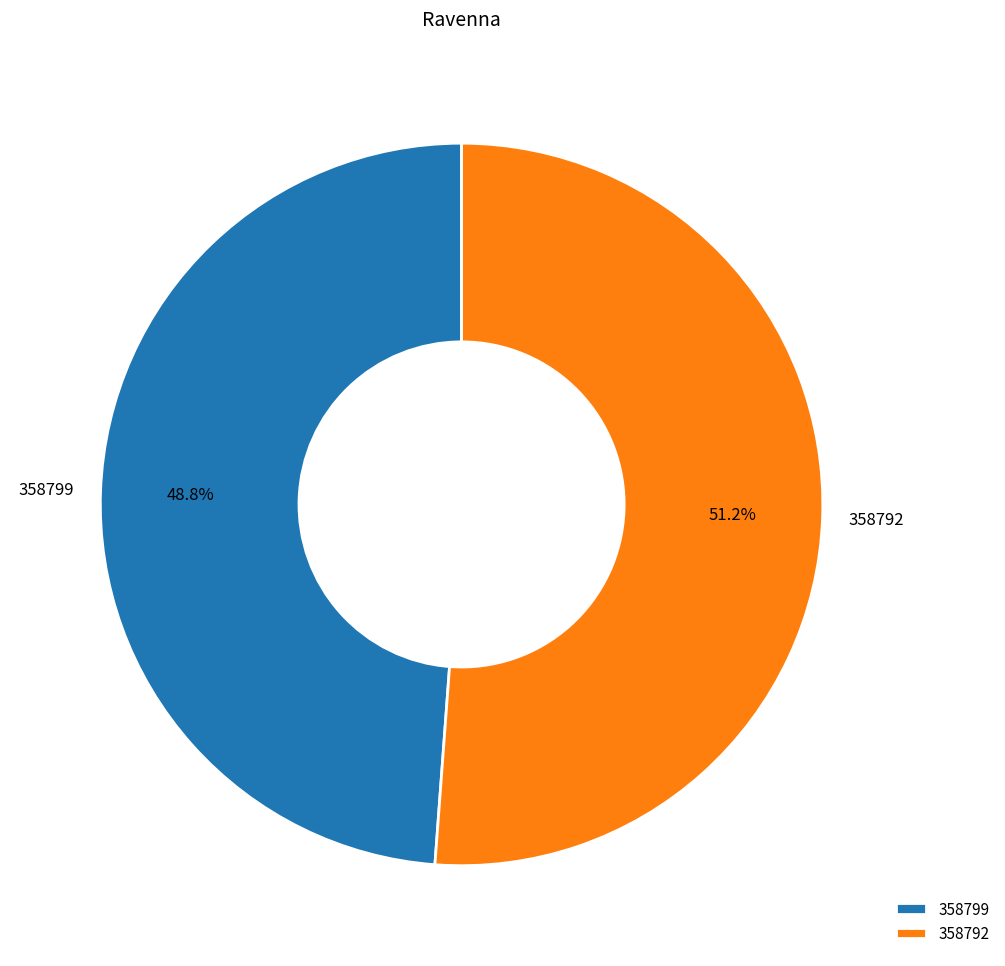

True or false: 358792 accounts for 99% of the total.

False